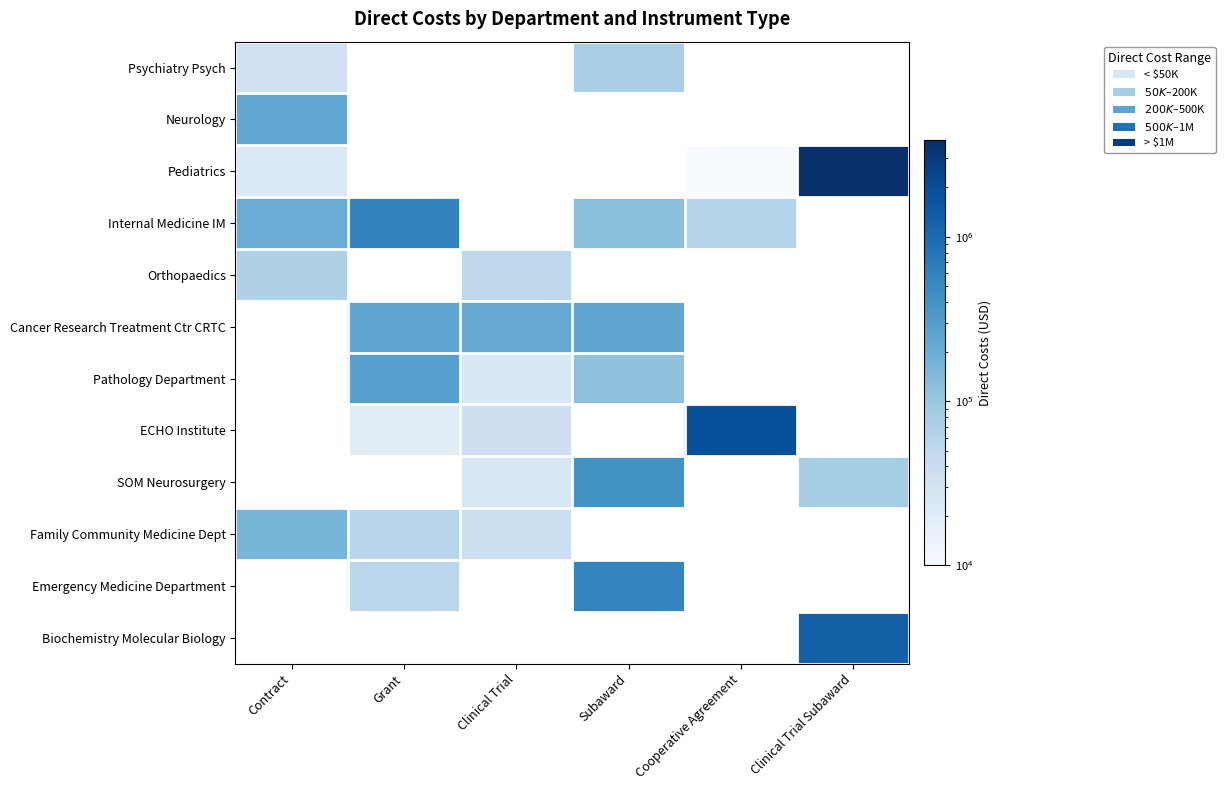

At how many categories does at least one series exceed 2311739?

1